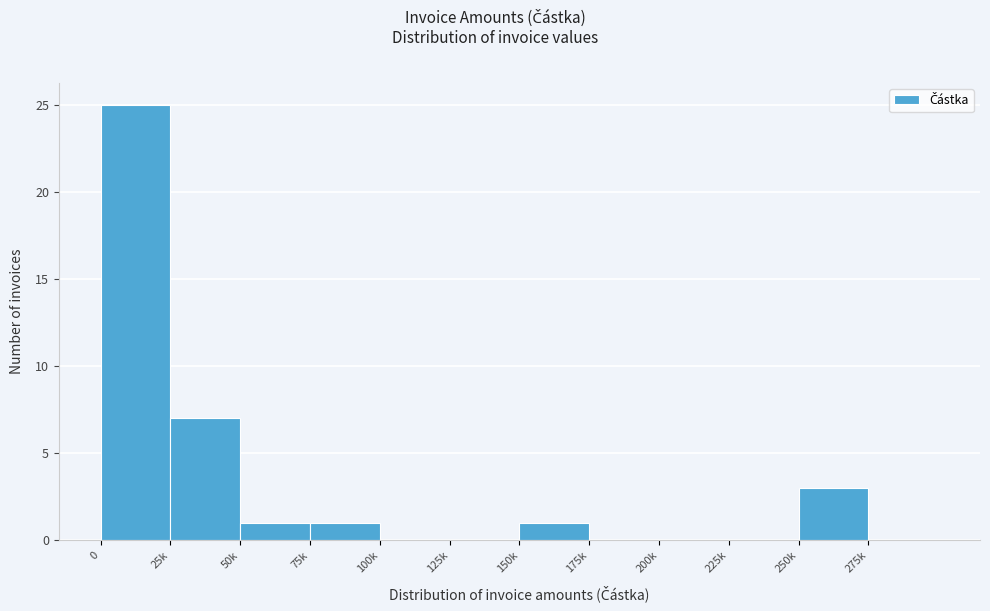

Reading right to left, transcribe all the data shown in this chart.

275k=0	250k=3	225k=0	200k=0	175k=0	150k=1	125k=0	100k=0	75k=1	50k=1	25k=7	0=25